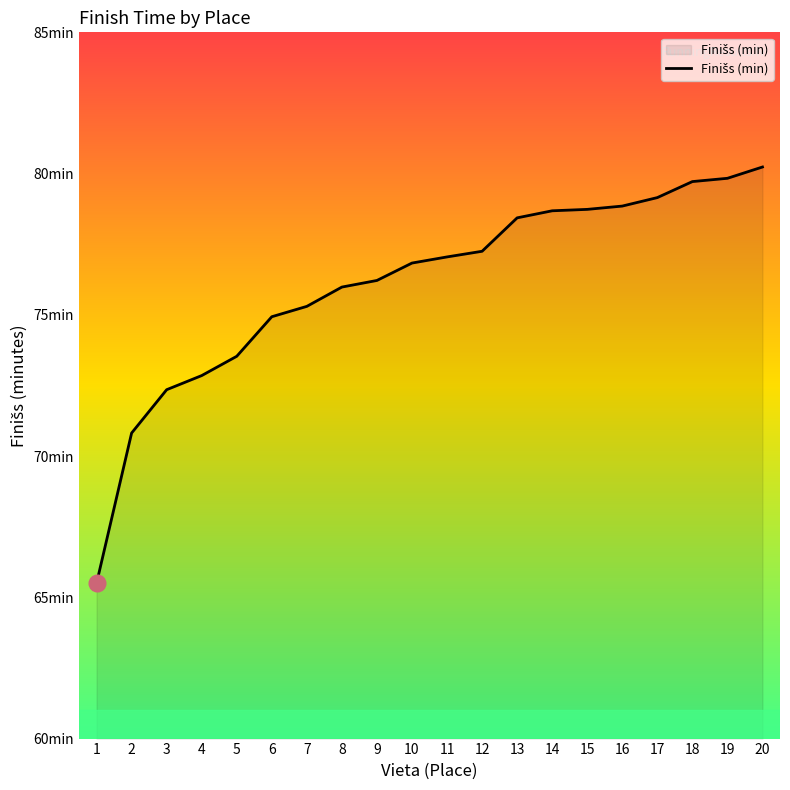

Is this an area chart (filled region under the line)?

Yes